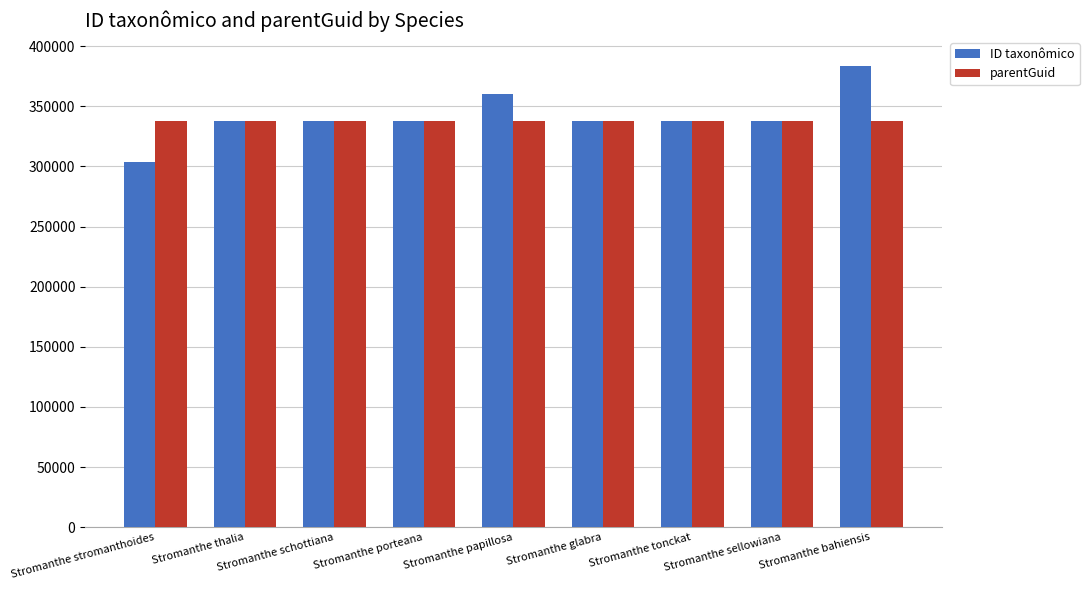

What is the maximum value for parentGuid?

337385